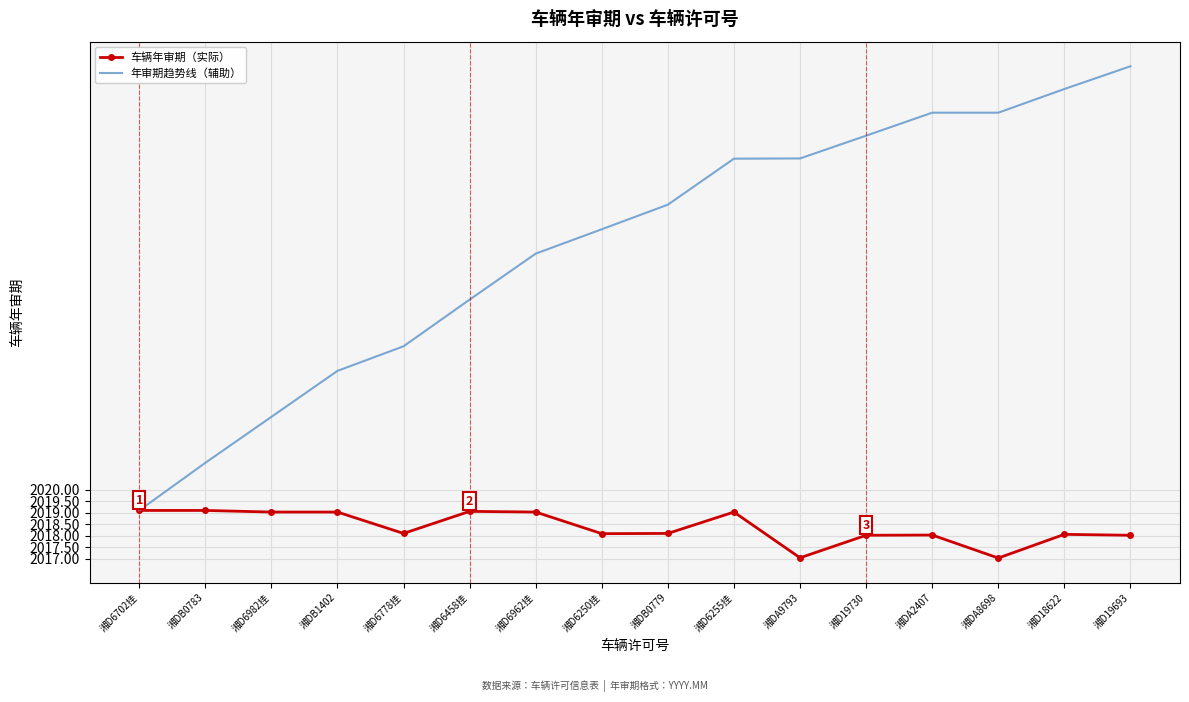

Is it true that 车辆年审期（实际） equals 939.8 at 湘DA8698?

False